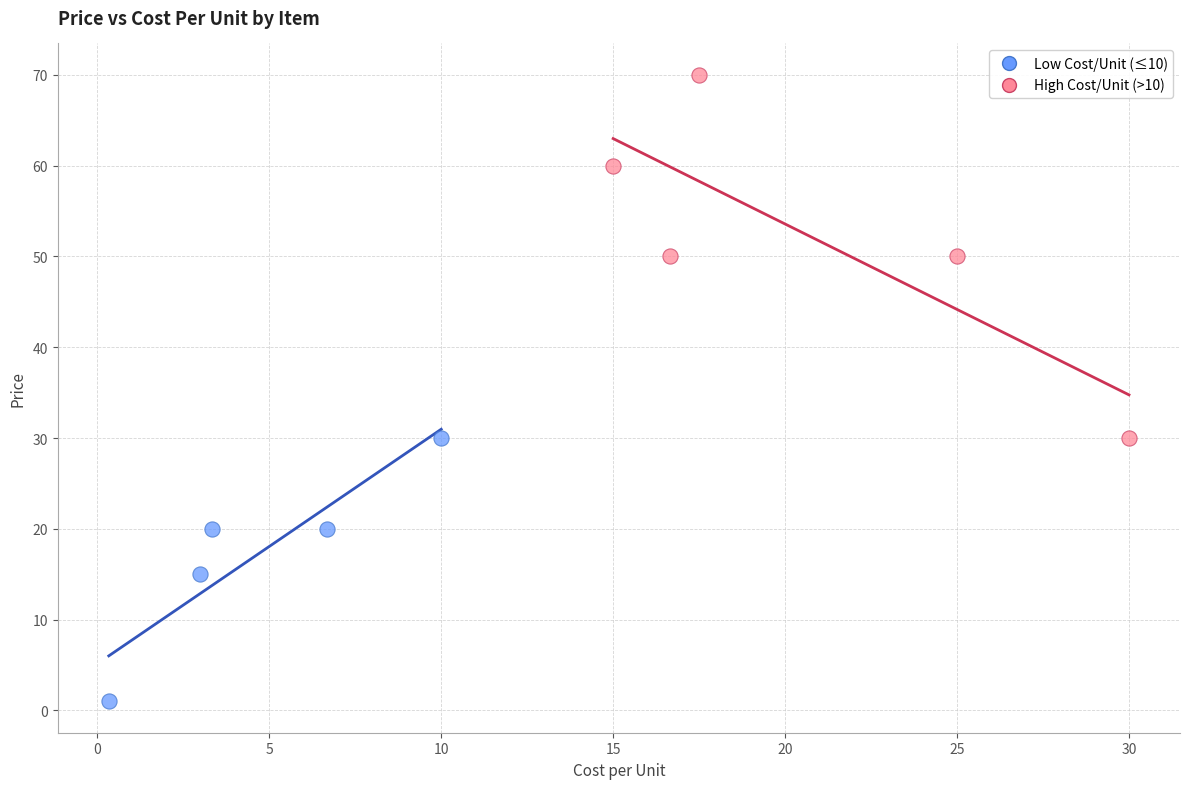

Which series contains the lowest Y value?

Low Cost/Unit (≤10)